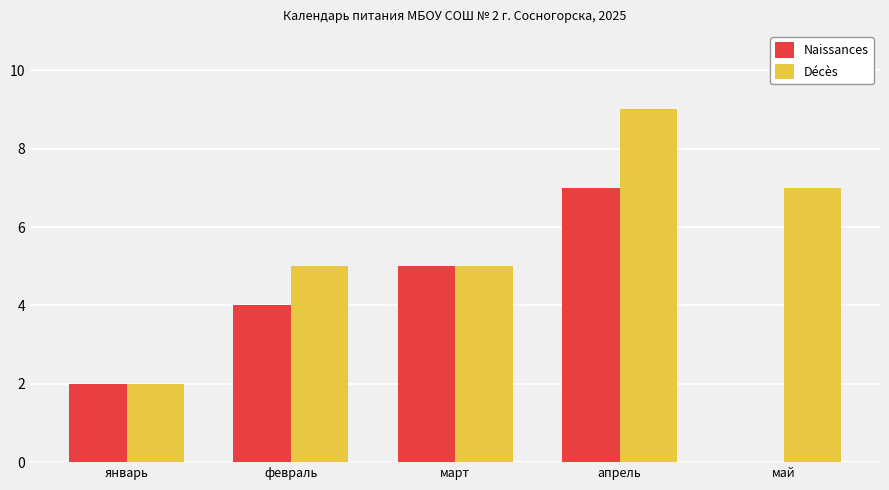

Which series changed the most between январь and май?

Décès